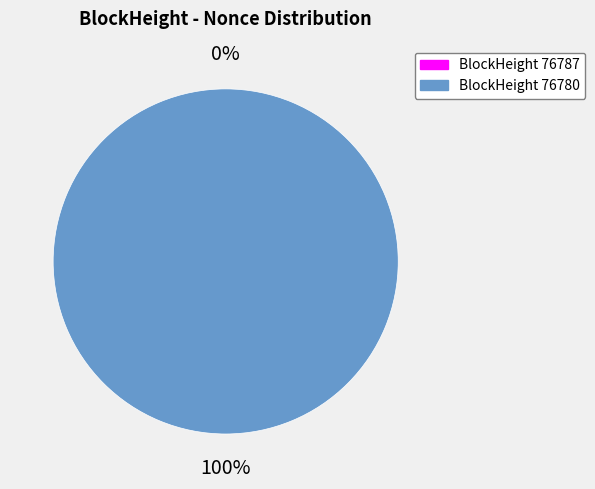

Which has a higher value, 76787 or 76780?

76780